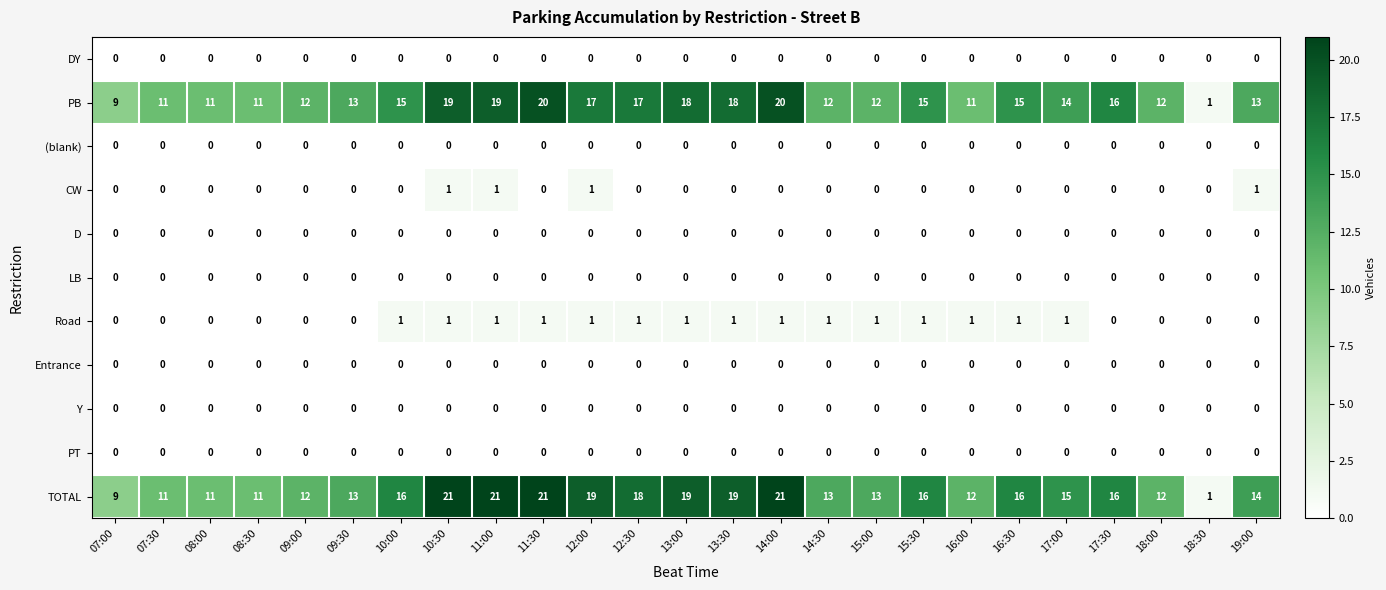

What is the difference between the highest and lowest values at 17:30?

16